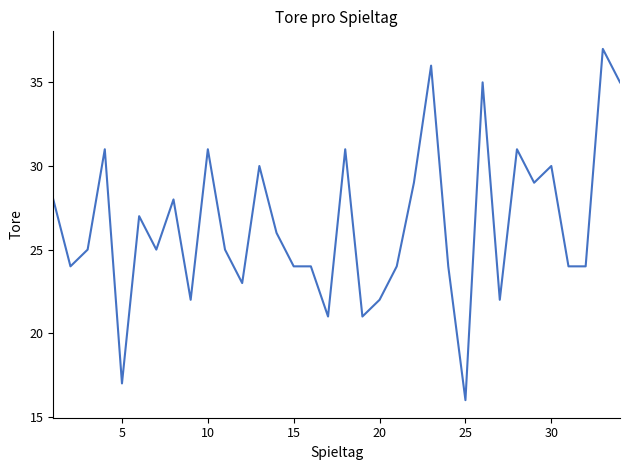

What is the greatest value displayed?

37